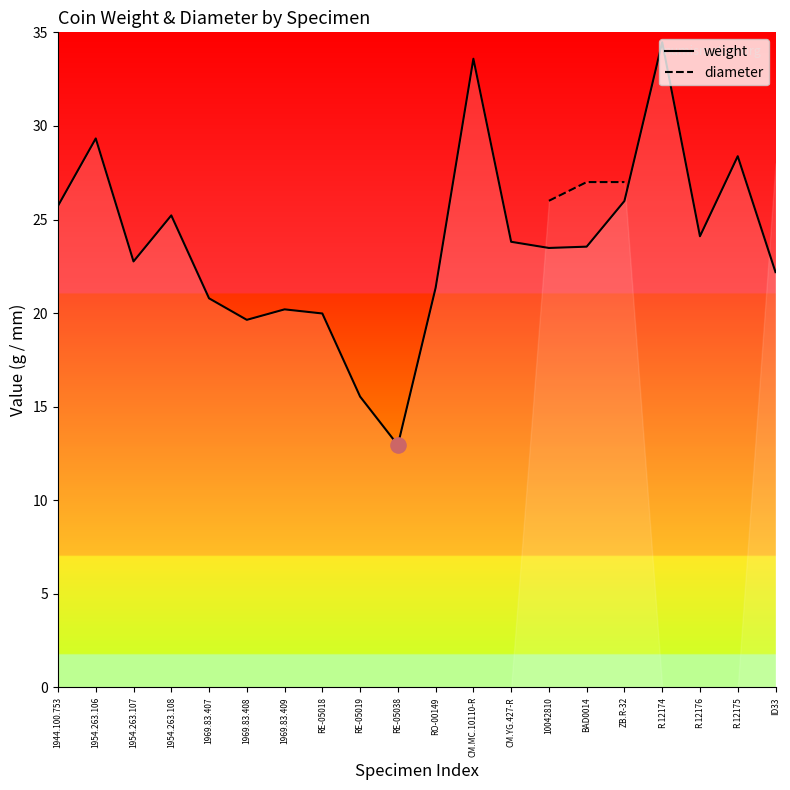

Which series has the largest Y range (max minus min)?

weight